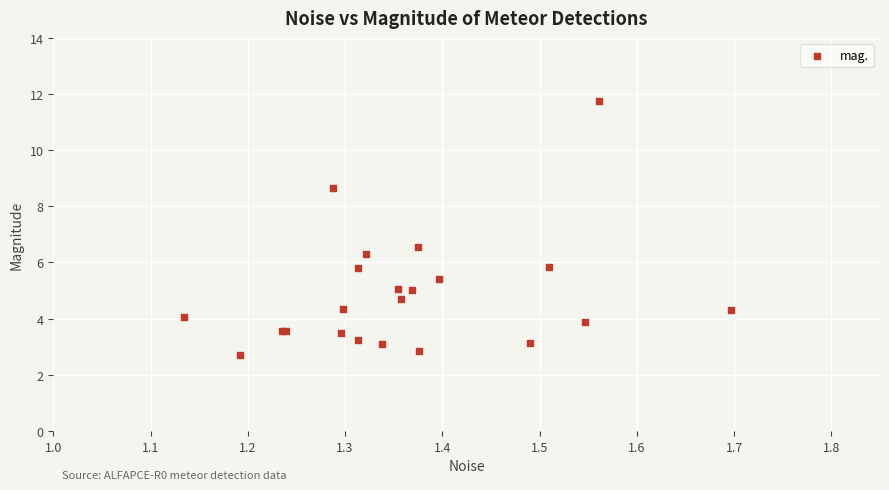

What Y value in the scatter plot is closest to 7?

6.5